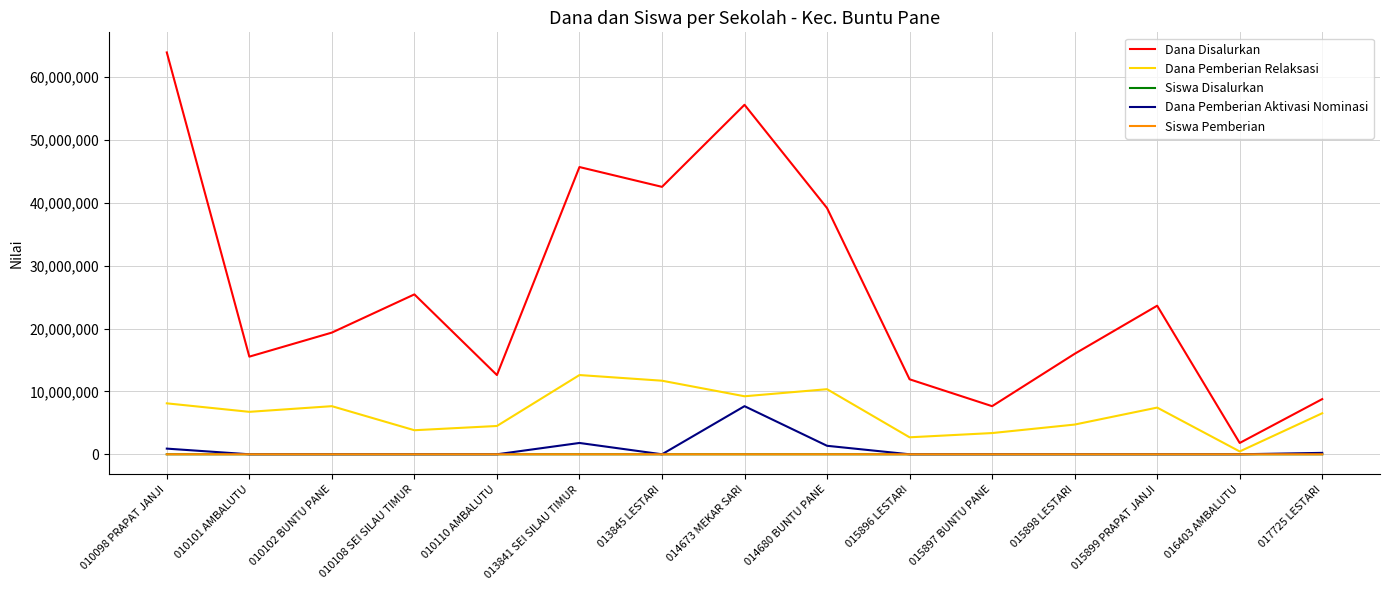

Which series has the largest total across all categories?

Dana Disalurkan